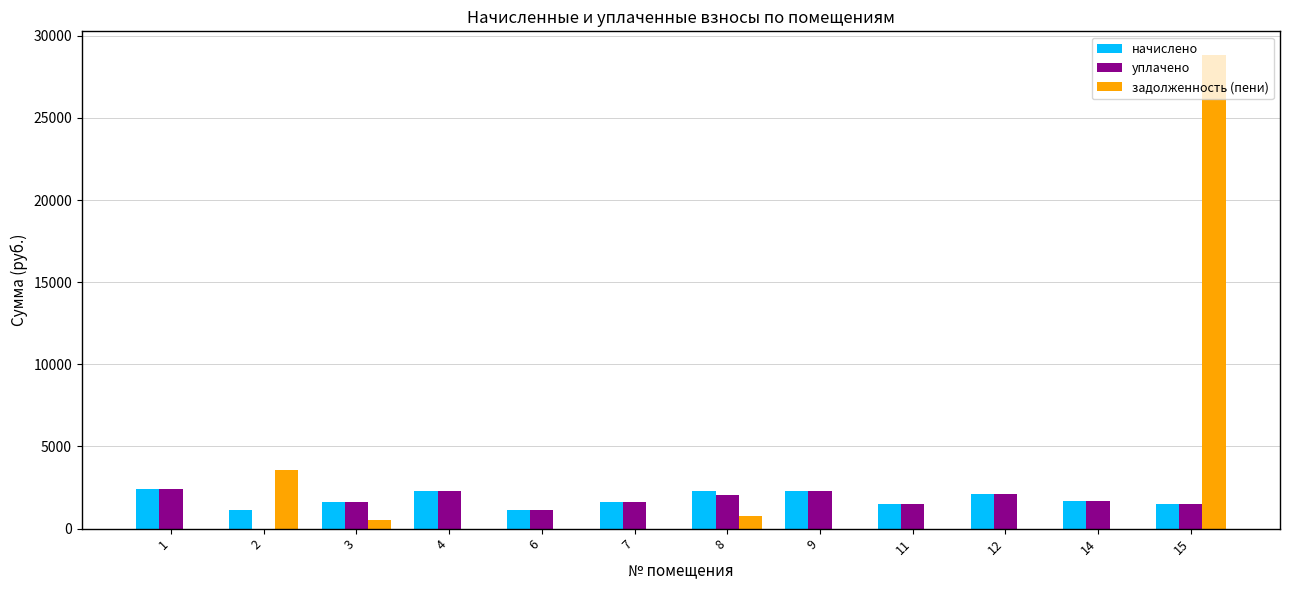

What is the maximum value for начислено?

2437.9